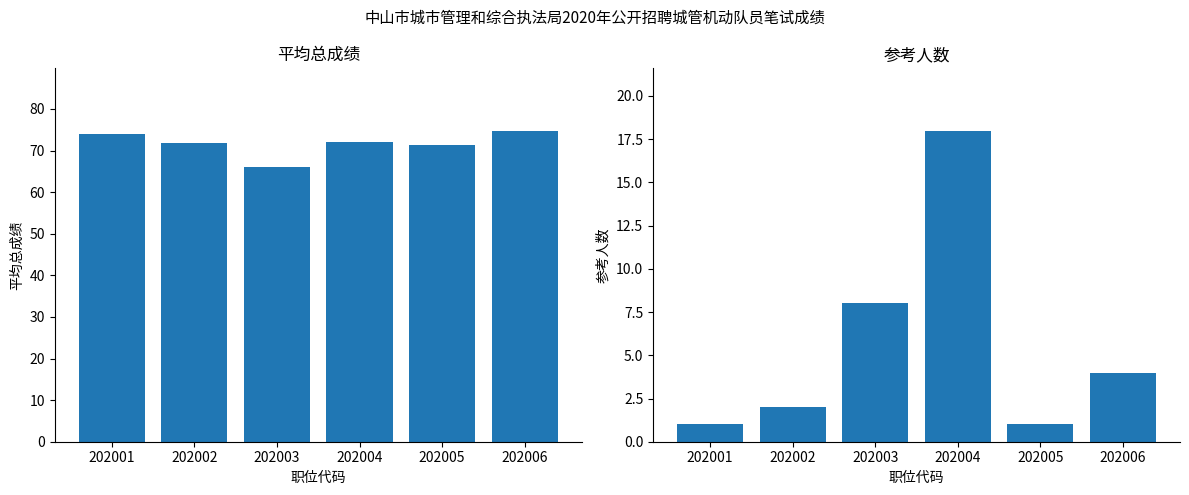

How many bars are there in each group?

2